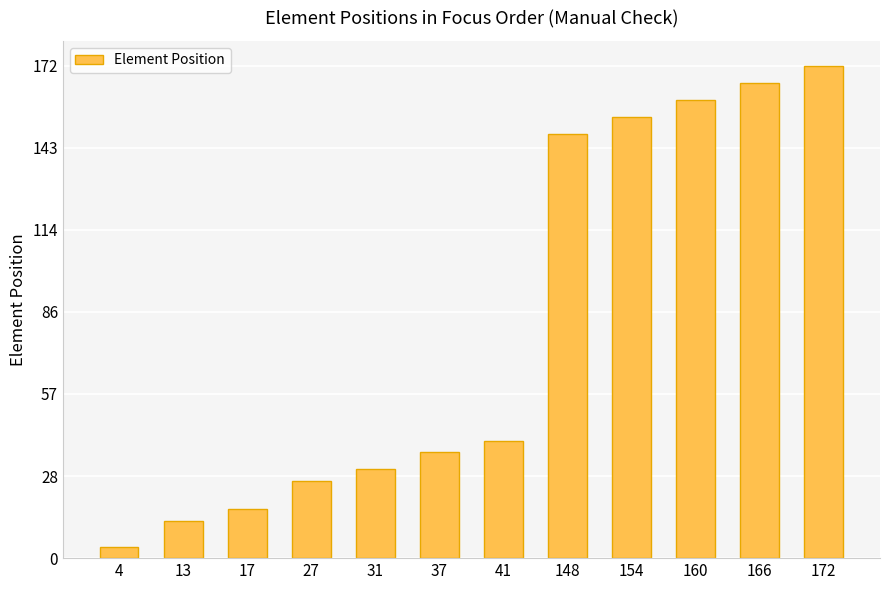

At which label is the value closest to 88?

41